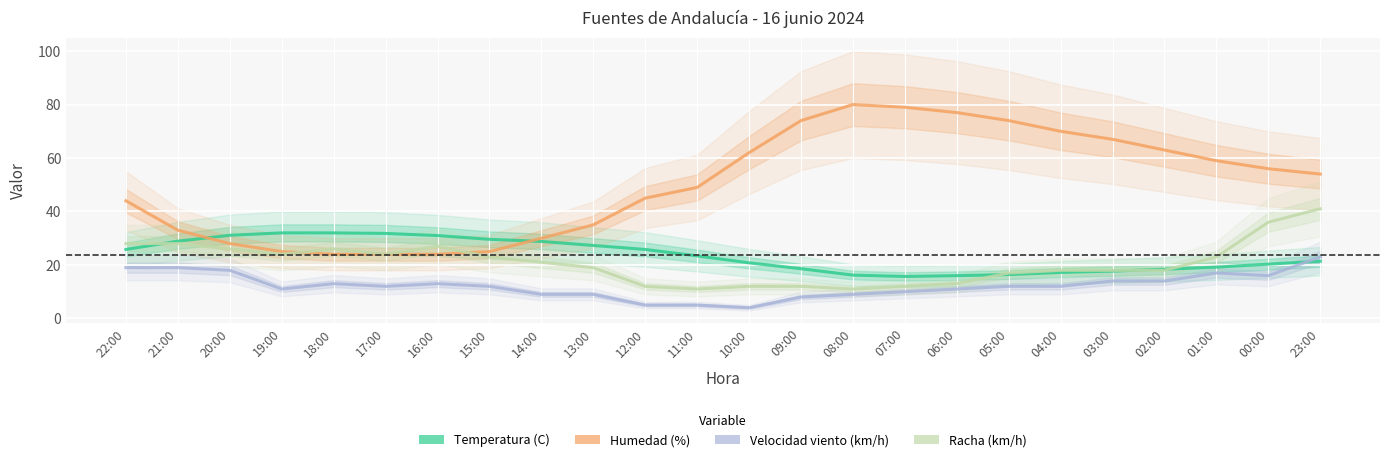

Which series ends up on top after the final intersection of Racha (km/h) and Temperatura (C)?

Racha (km/h)